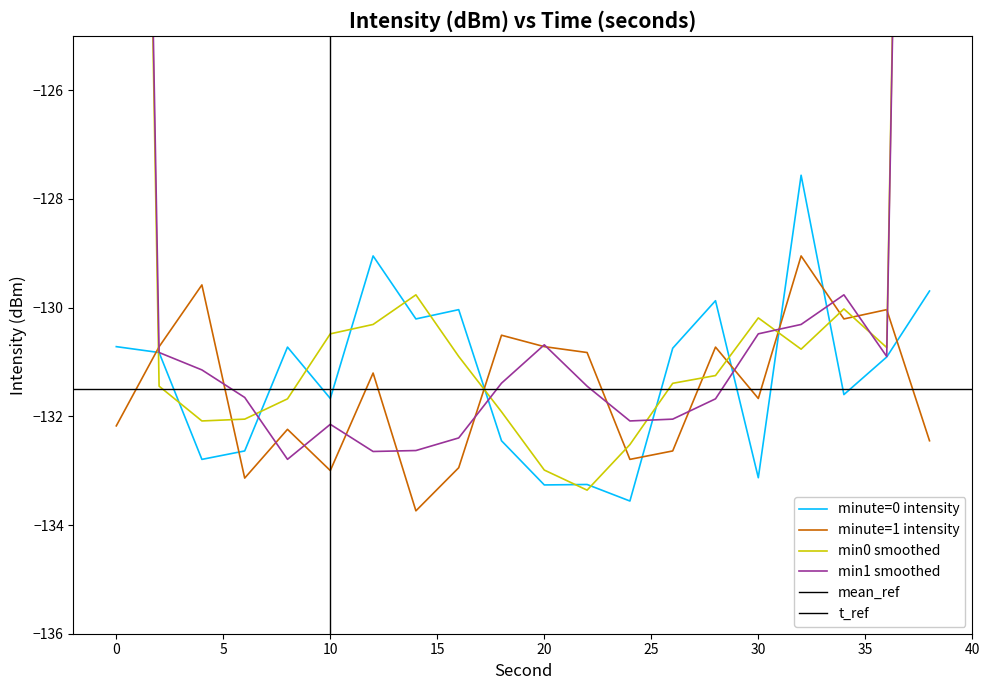

What is the maximum value for minute=0 intensity?

-127.6